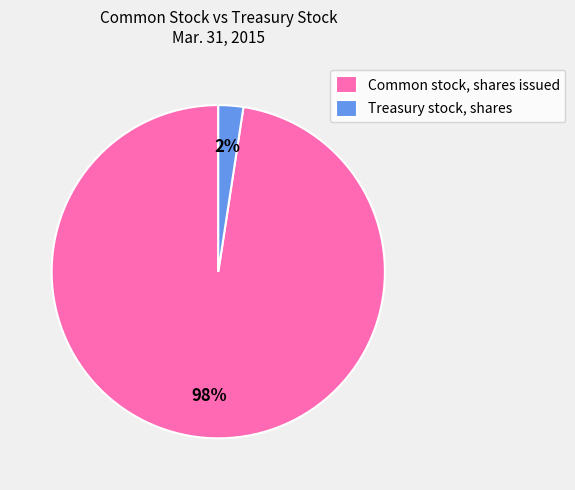

Is it true that Common stock, shares issued is 98% of the pie?

True